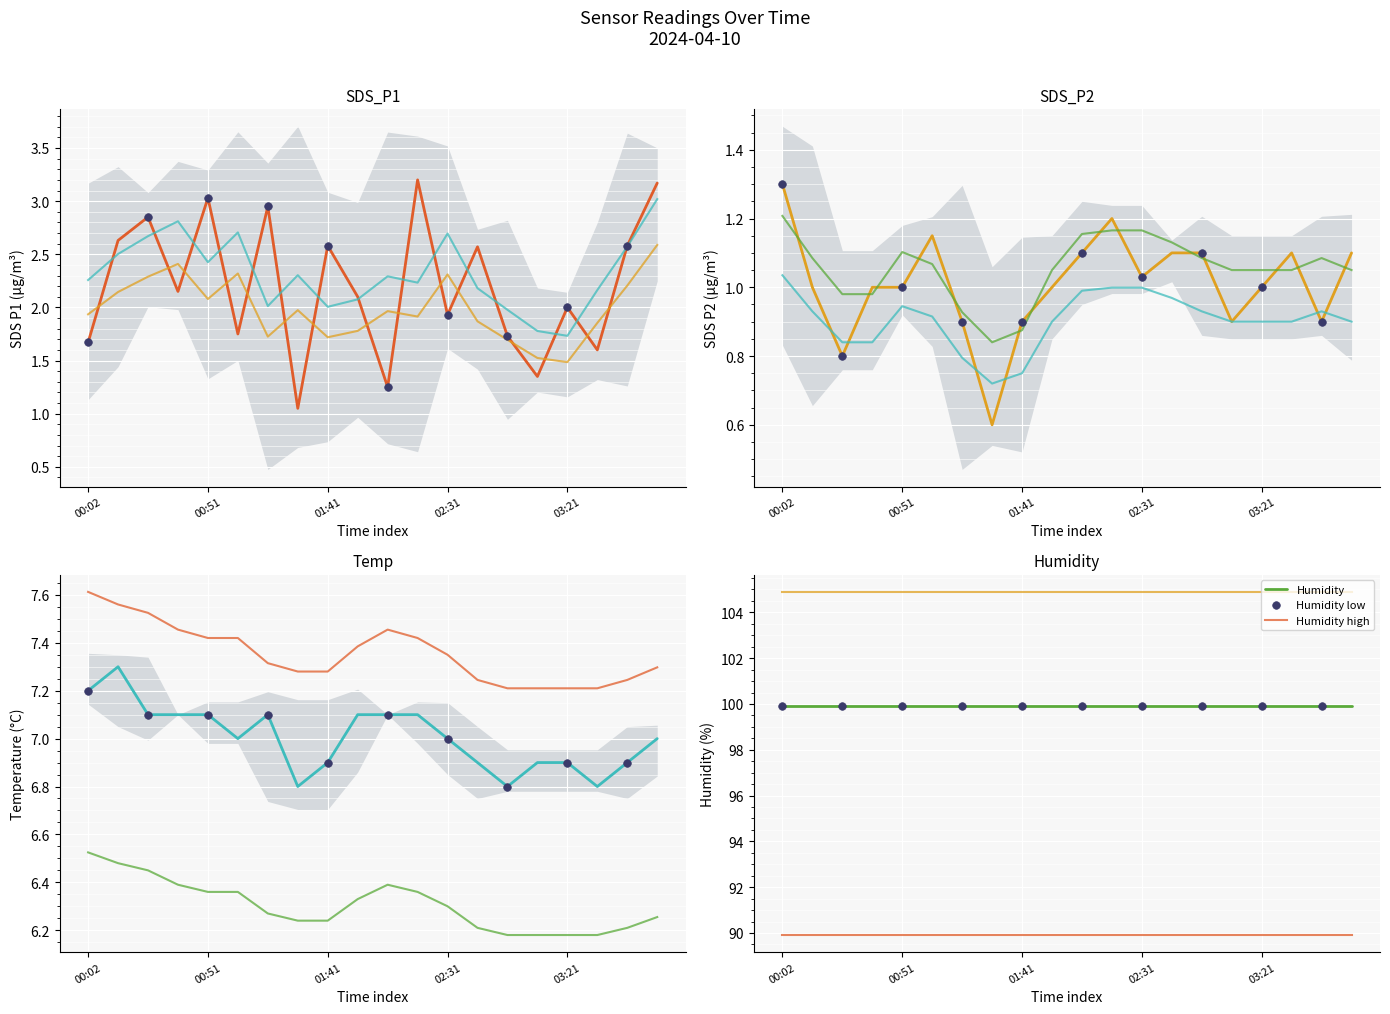

Is the value of SDS_P2 at 11 greater than the value of Temp at 02:31?

No